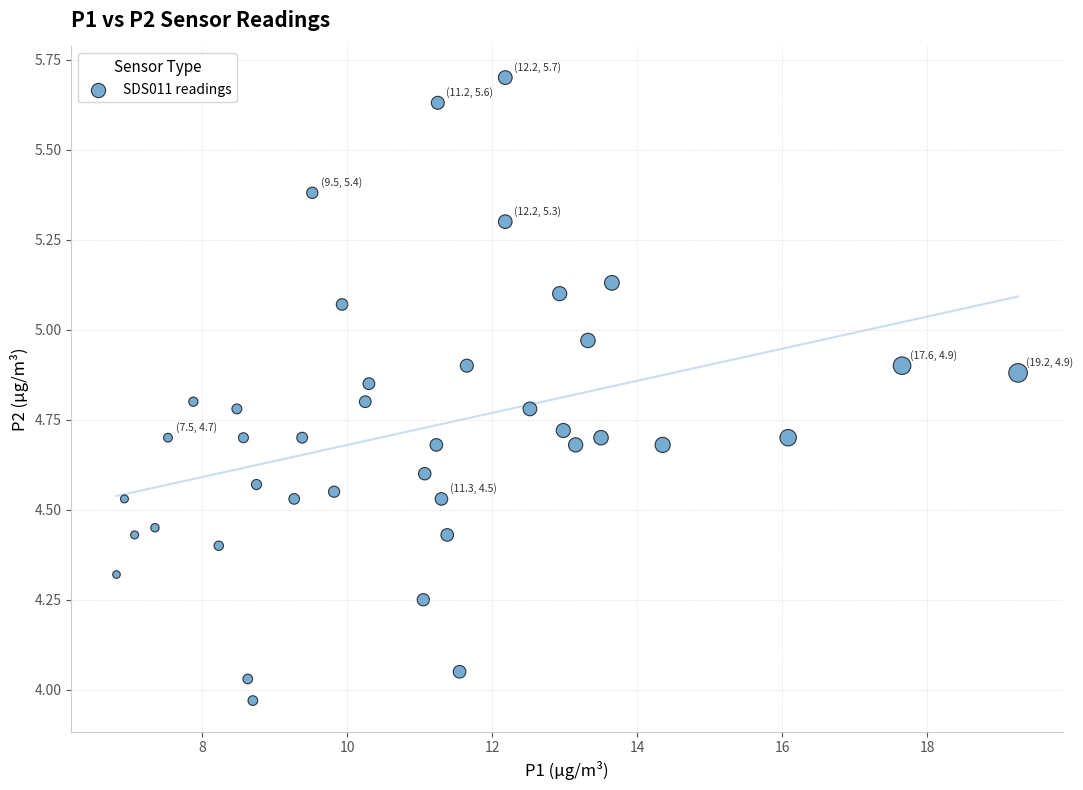

What is the range of X values (max minus min)?

12.4